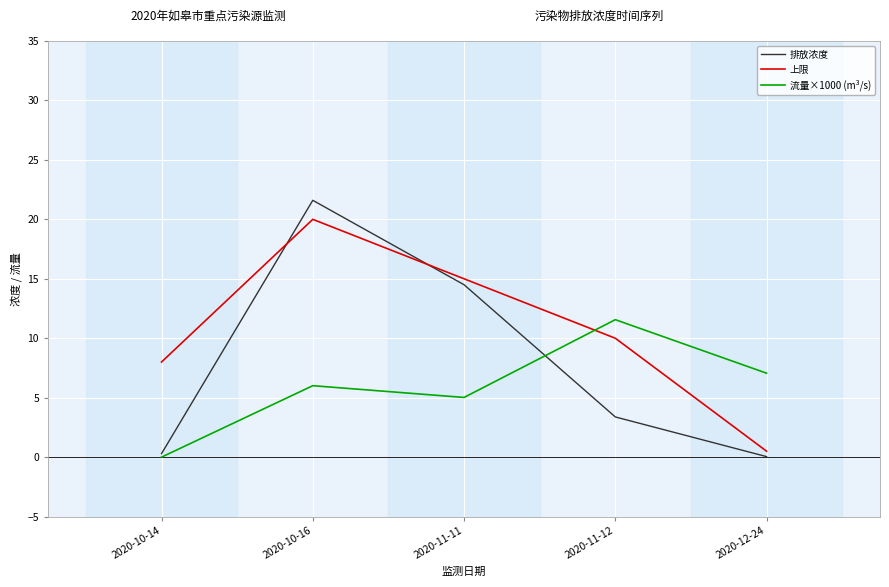

Which series has the widest spread of values?

排放浓度